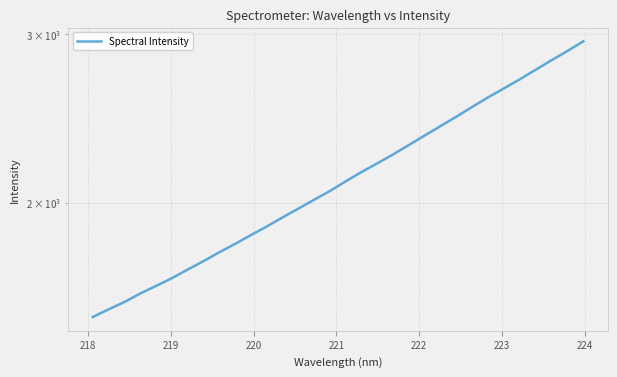

What is the minimum value shown in the chart?

1517.9